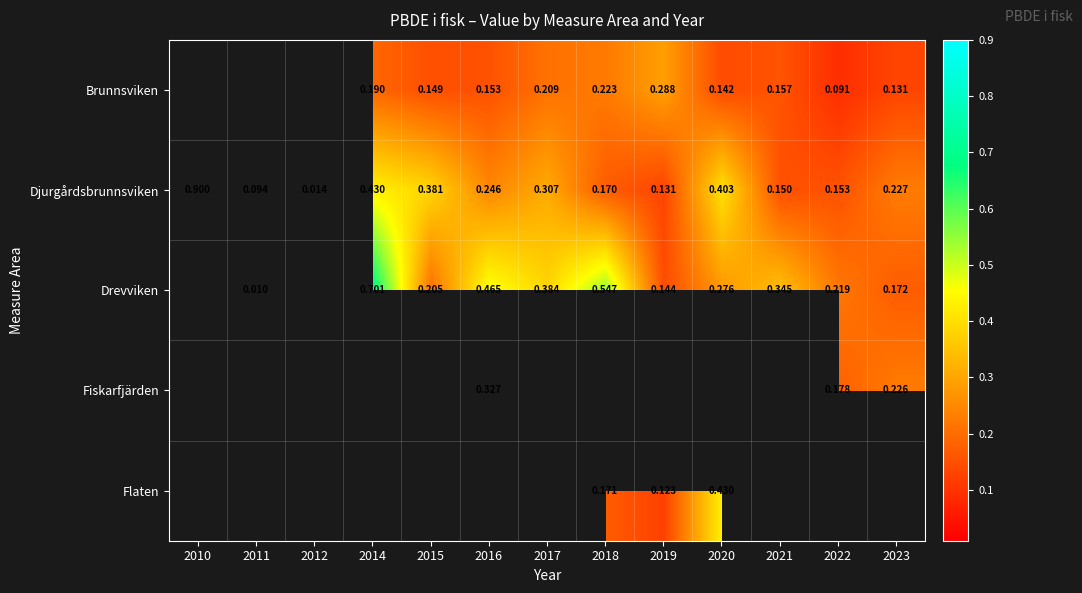

Is the value of Drevviken at 2015 greater than the value of Brunnsviken at 2022?

Yes